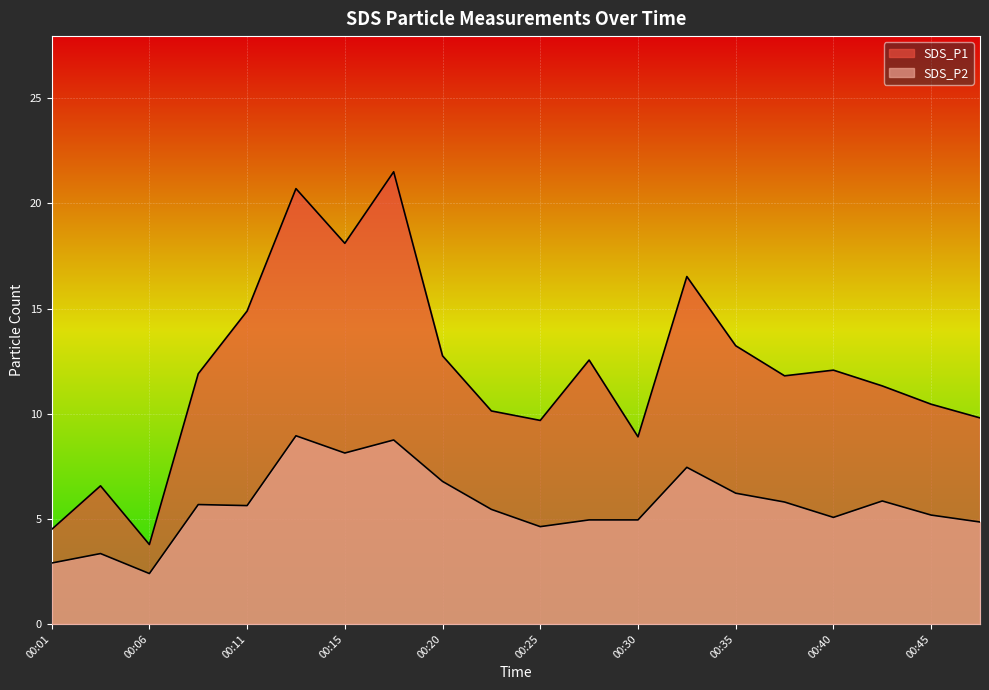

True or false: SDS_P2 has more than 1 interior local peaks.

True